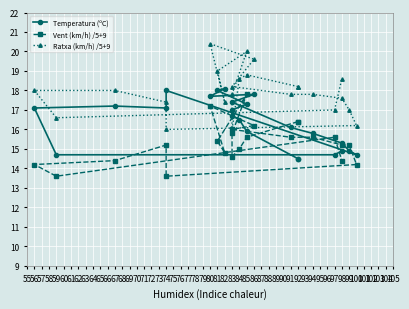

At 94, list the series in order from largest to smallest.

Ratxa (km/h) /5+9, Temperatura (ºC), Vent (km/h) /5+9